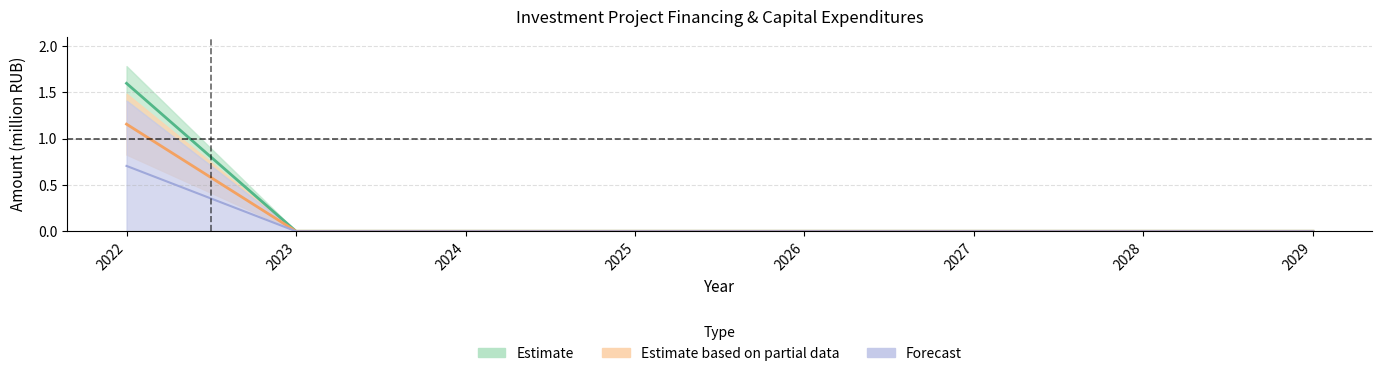

True or false: Capex_plan and Financing_plan intersect in this chart.

False